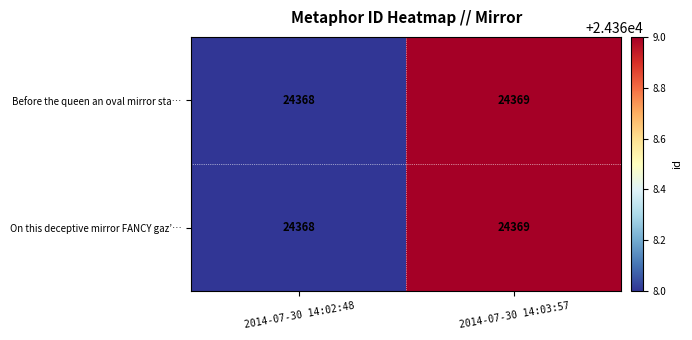

What is the greatest value displayed?

24369